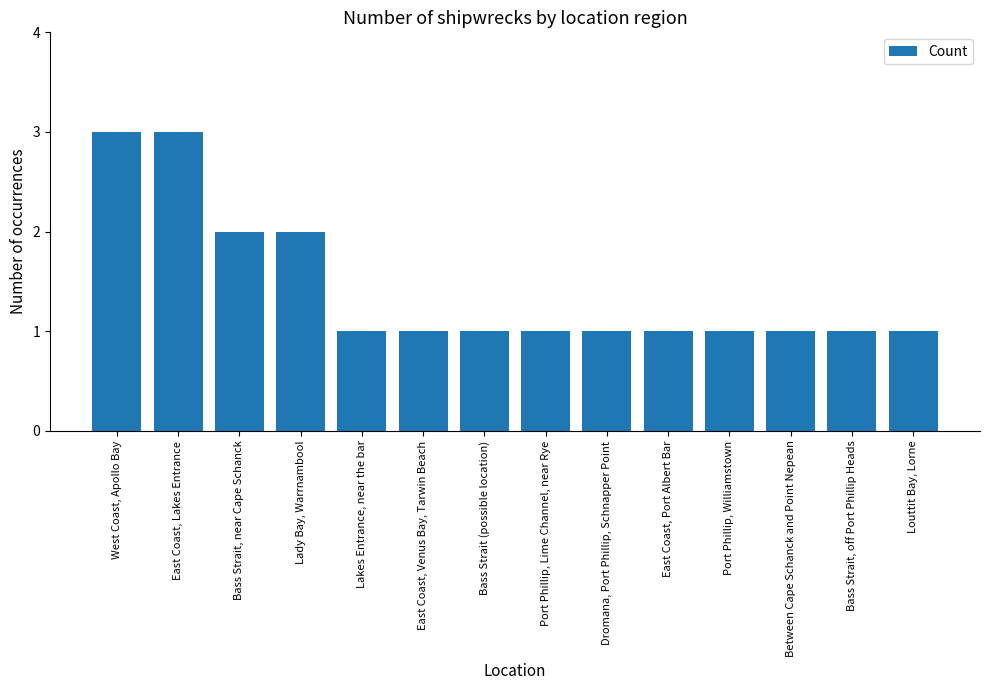

What is the change in value from West Coast, Apollo Bay to Lakes Entrance, near the bar?

-2